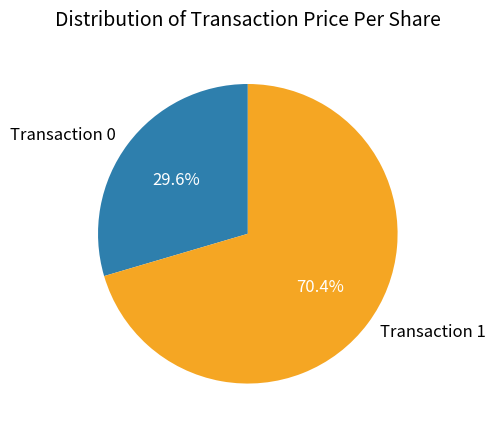

Rank the categories by value from highest to lowest.

Transaction 1, Transaction 0